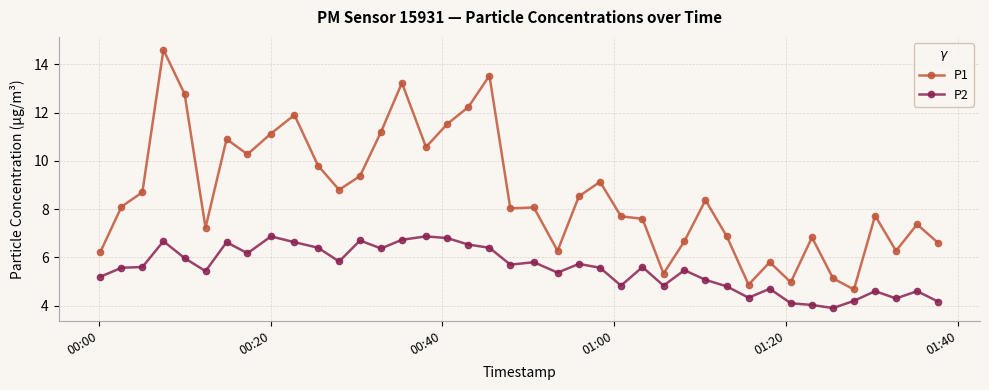

What is the minimum value for P2?

3.9